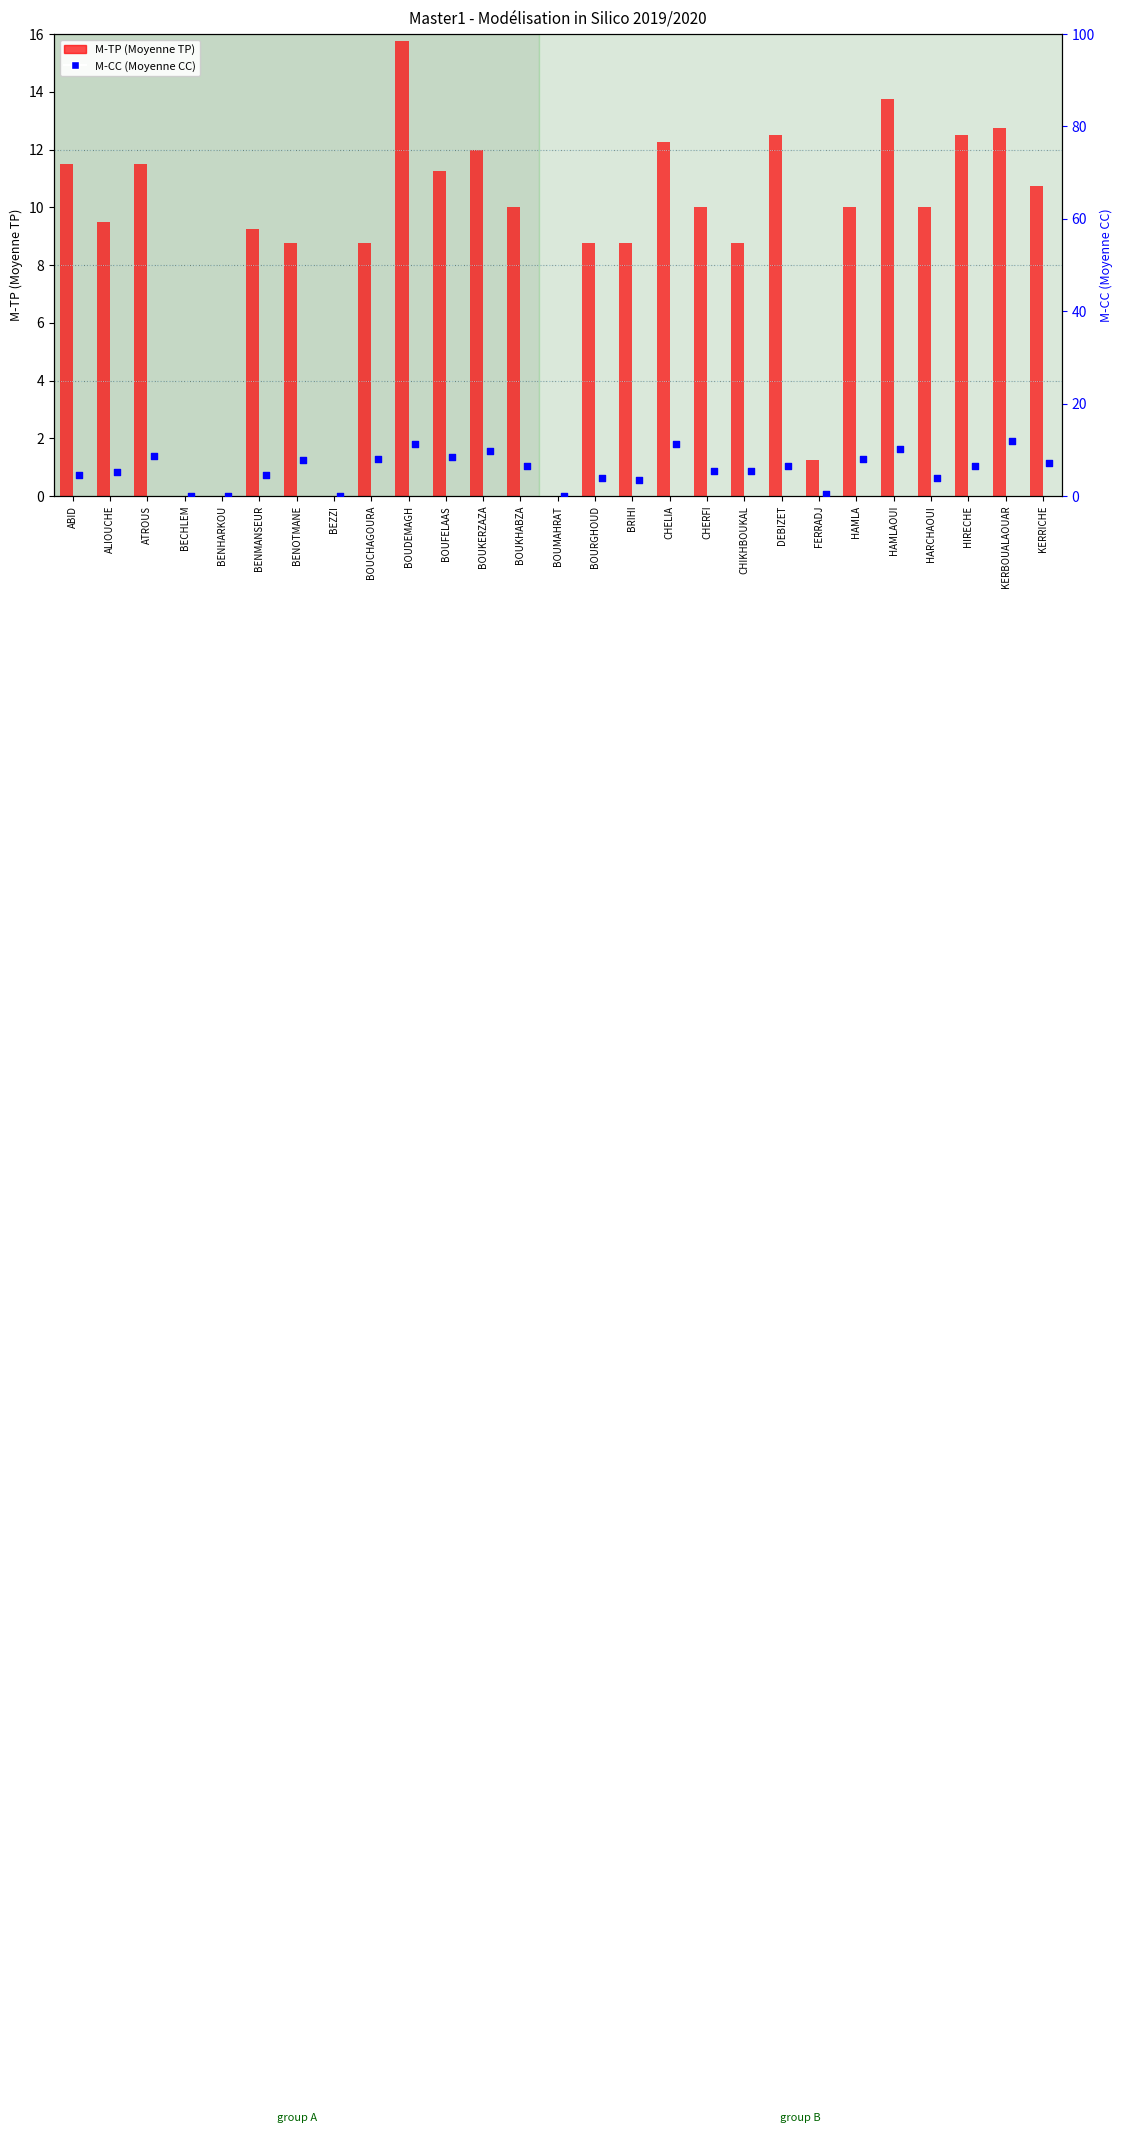

At how many categories does at least one series exceed 15?

1